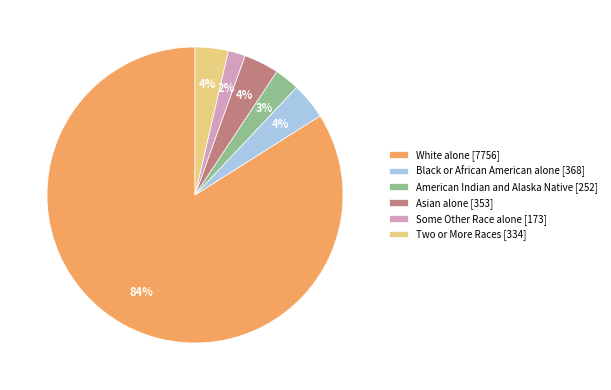

Count the number of slices in the pie.

6